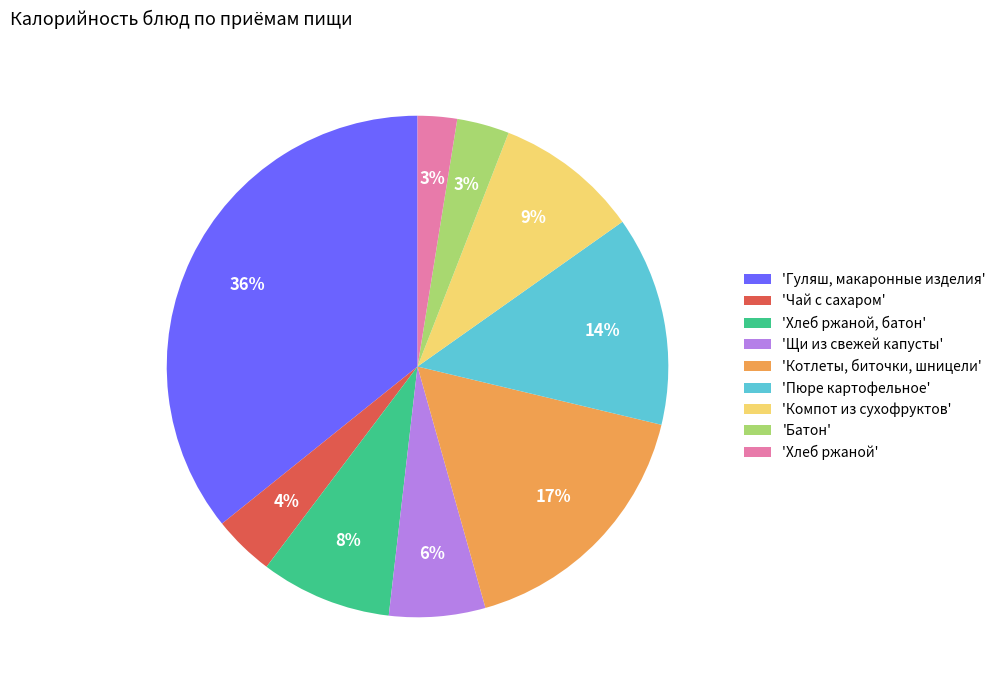

True or false: 'Пюре картофельное' accounts for 14% of the total.

True